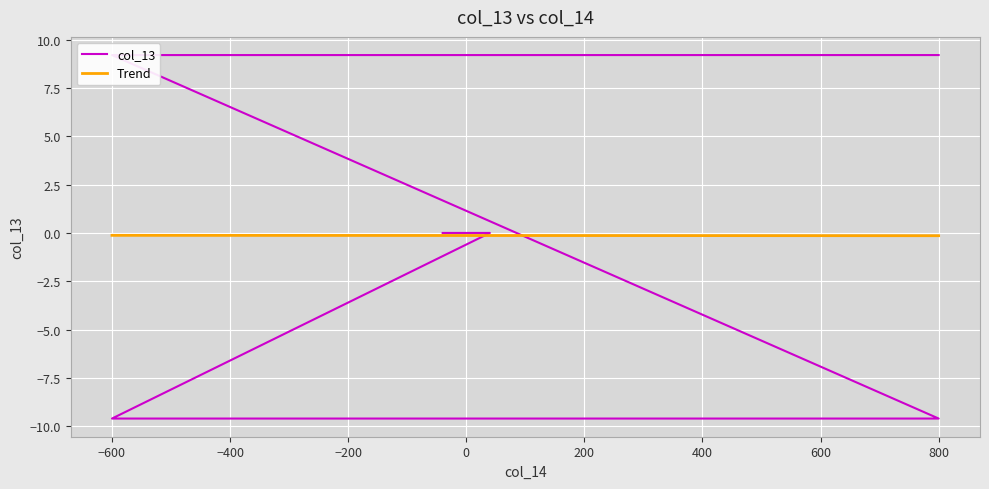

How many data points are less than 0?

2